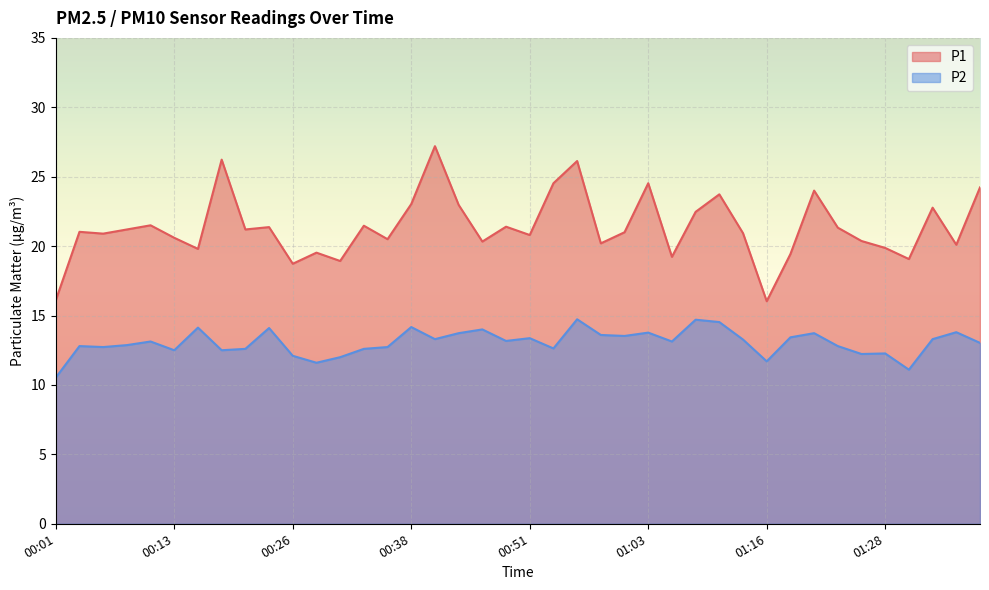

Reading right to left, list all the values displayed in this chart.

P1: 24.2	20.1	22.8	19.1	19.9	20.4	21.3	24.0	19.4	16.0	20.9	23.7	22.5	19.2	24.5	21.0	20.2	26.1	24.5	20.8	21.4	20.3	23.0	27.2	23.0	20.5	21.5	18.9	19.5	18.7	21.4	21.2	26.2	19.8	20.6	21.5	21.2	20.9	21.0	16.1
P2: 13.0	13.8	13.3	11.1	12.3	12.2	12.8	13.7	13.4	11.7	13.3	14.5	14.7	13.1	13.8	13.5	13.6	14.7	12.6	13.4	13.2	14.0	13.7	13.3	14.2	12.7	12.6	12.0	11.6	12.1	14.1	12.6	12.5	14.1	12.5	13.1	12.9	12.7	12.8	10.5